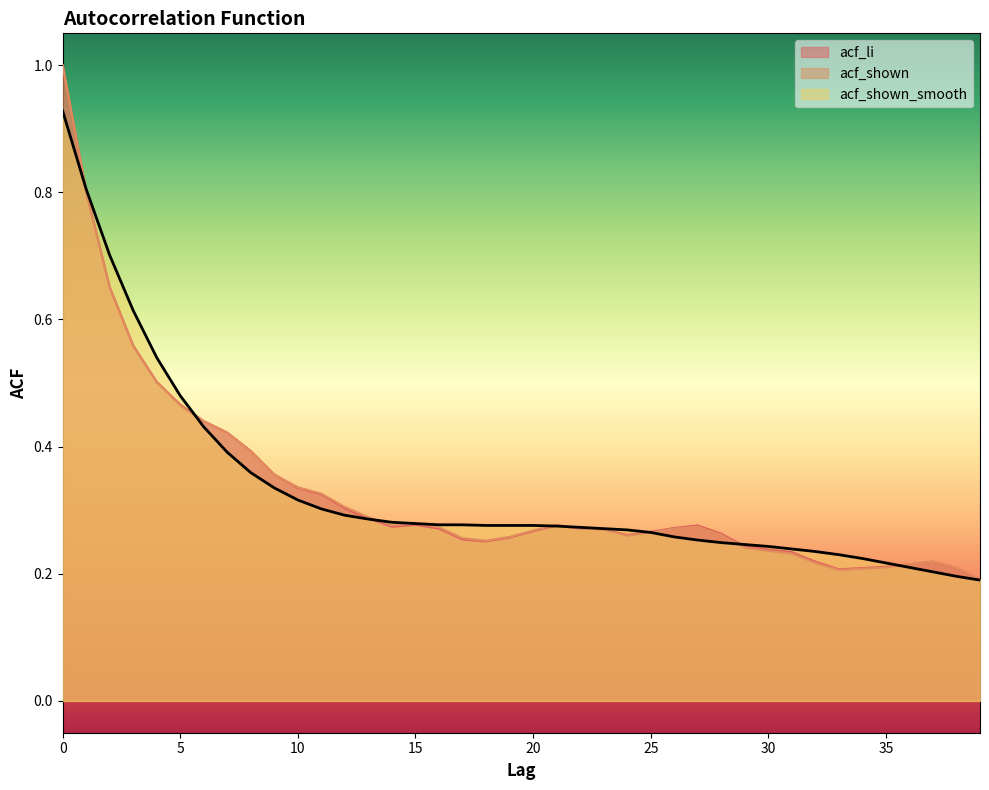

The value of acf_li at 32 is 0.1. True or false?

False